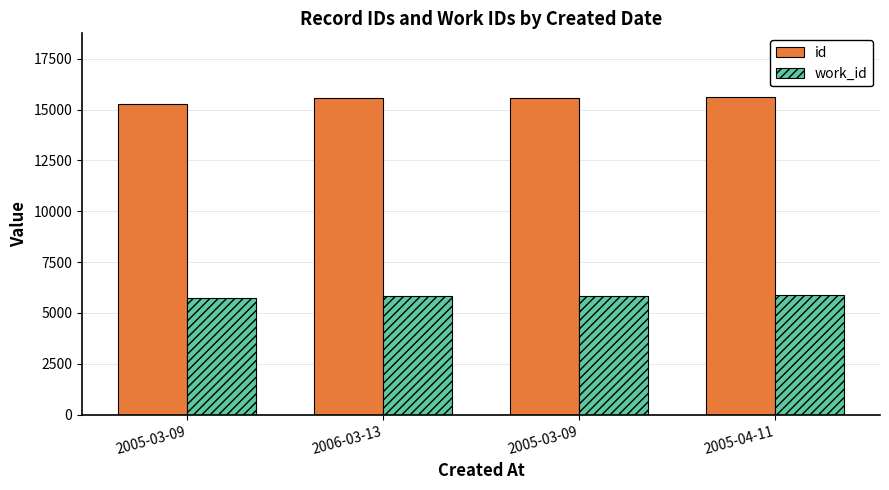

What is the sum of all work_id values?

23316